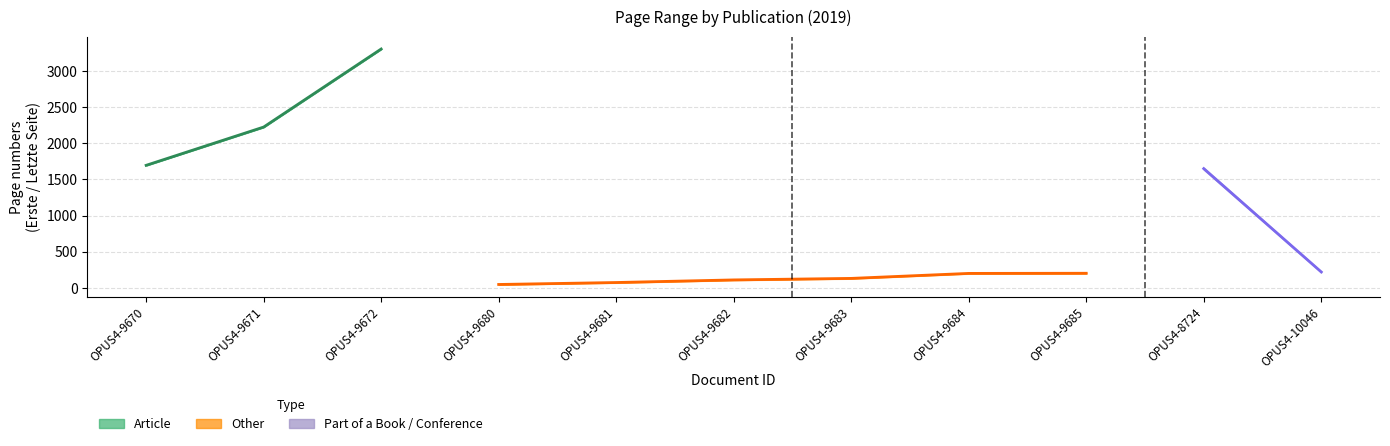

How many lines are shown in the chart?

3